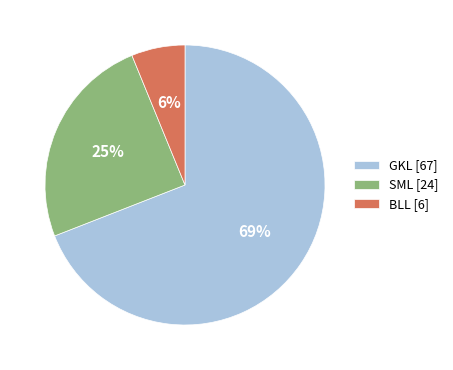

How many slices are in this pie chart?

3